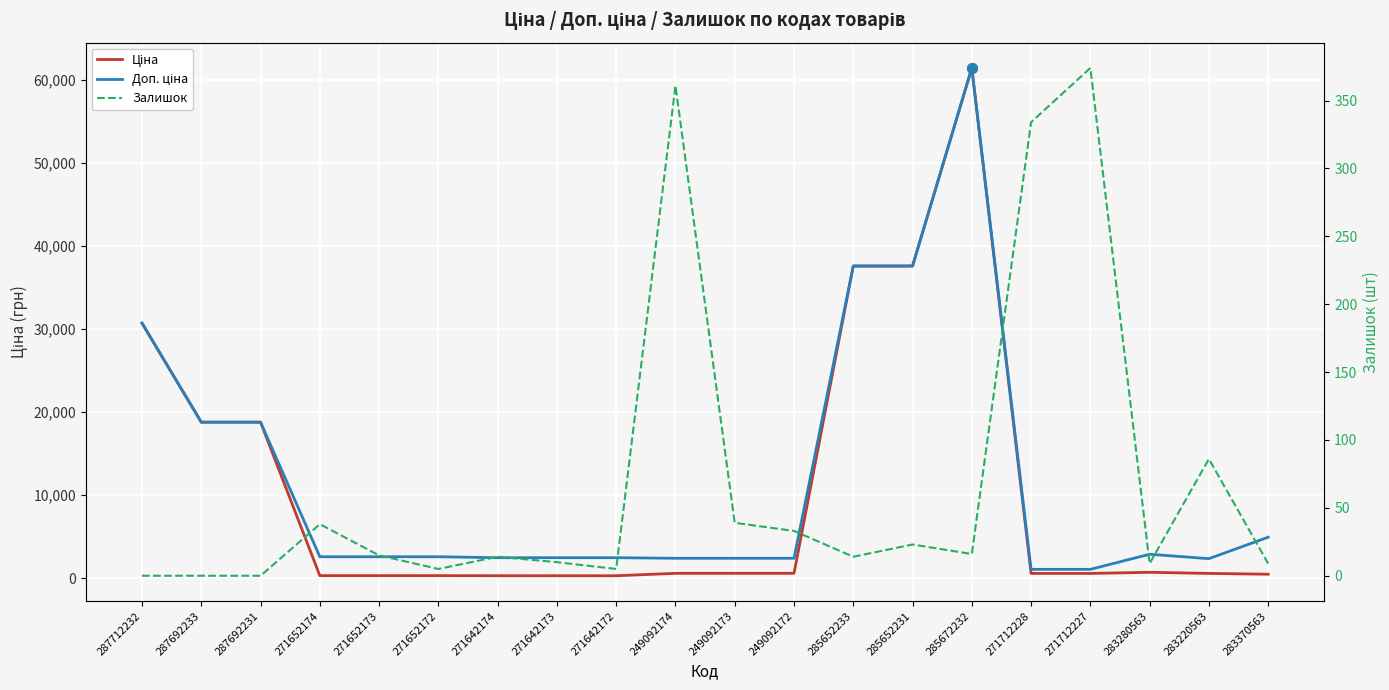

At which category does Доп. ціна reach its first local valley?

283220563